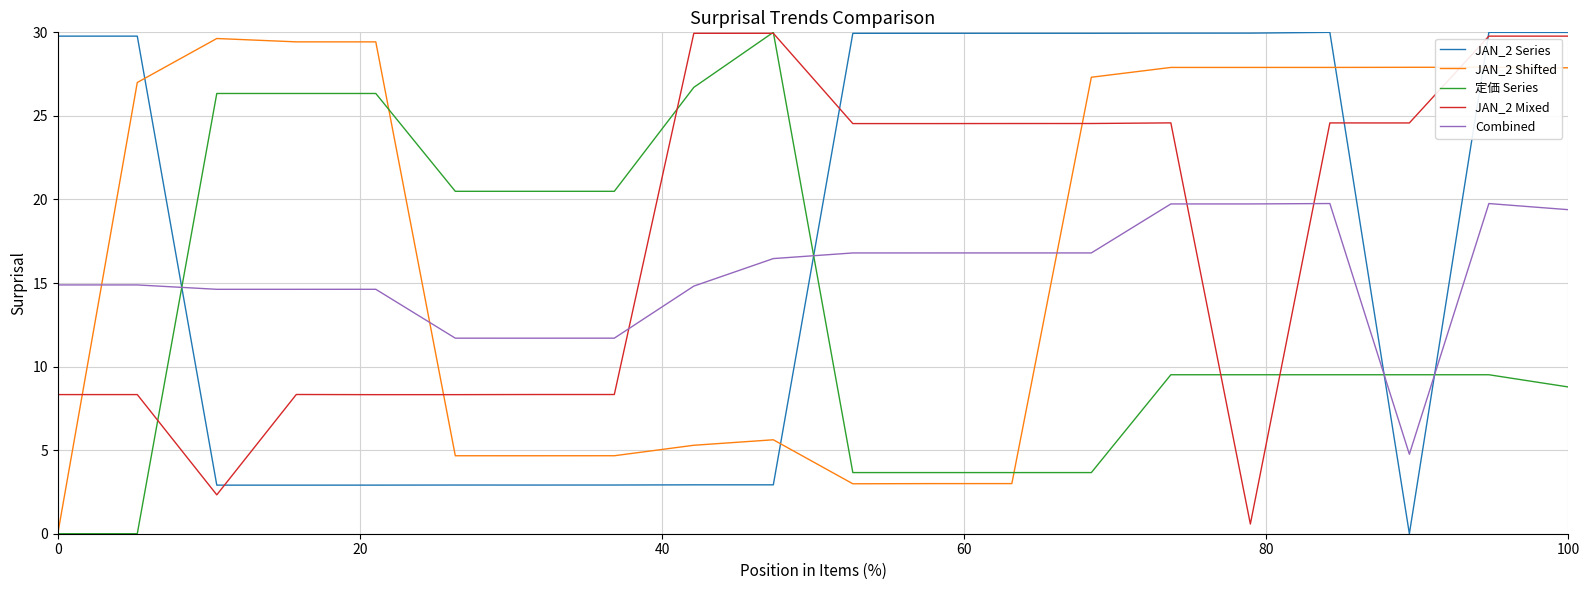

What is the highest value of the Combined series?

19.8